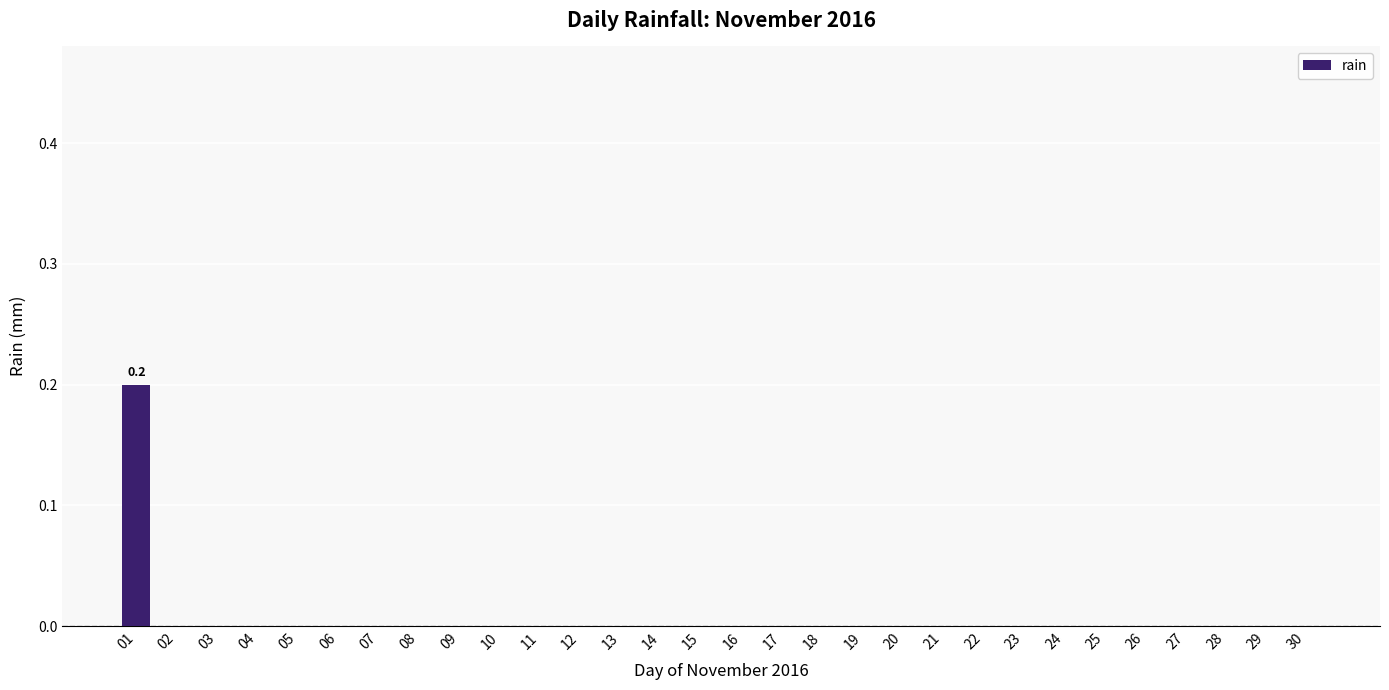

The chart shows a value of -0.1 at 12. True or false?

False